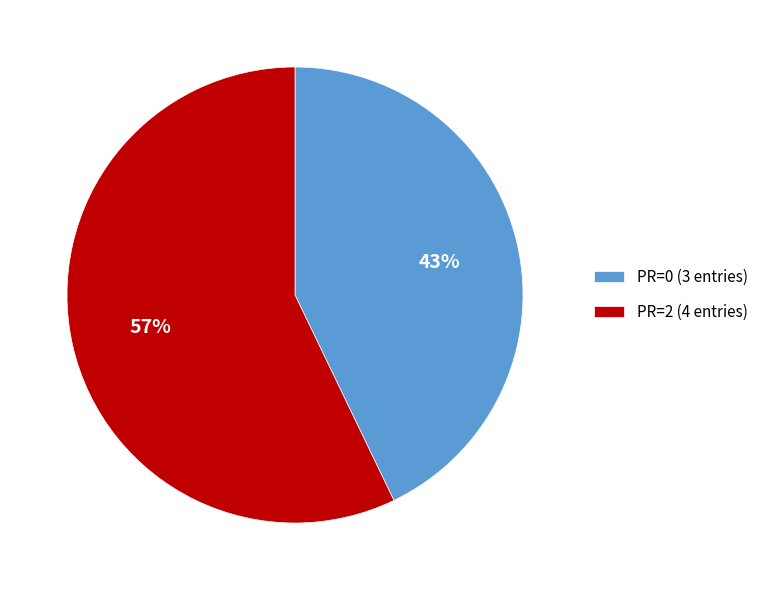

How many slices are in this pie chart?

2